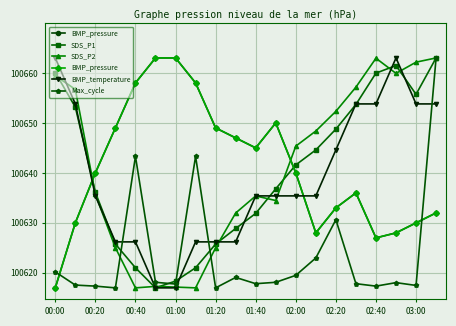

What is the minimum value for SDS_P2?

100617.0